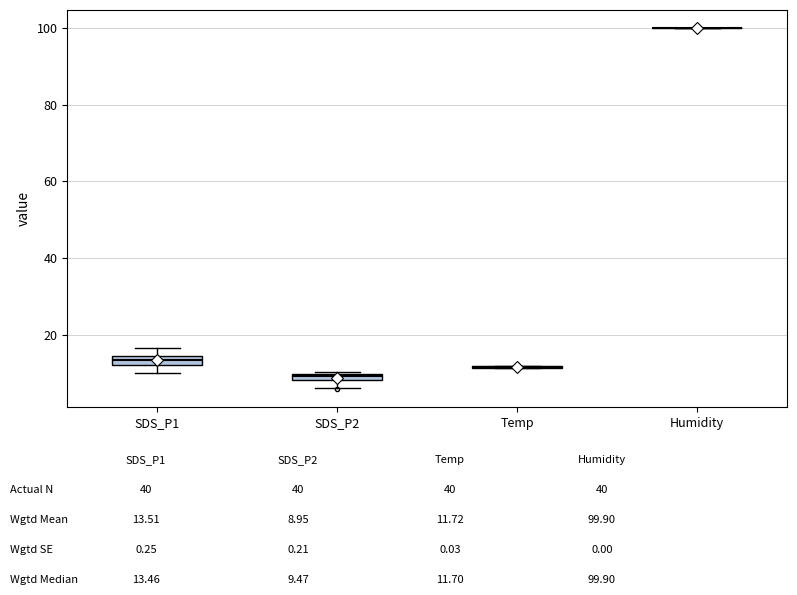

Where is the lower edge of the box for SDS_P1 on the y-axis? The values are not printed on the chart, so give them approximately, as read against the axis.

12